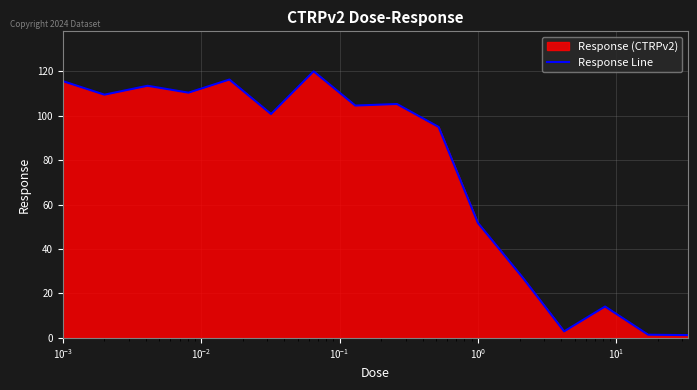

What is the maximum value shown in the chart?

119.9